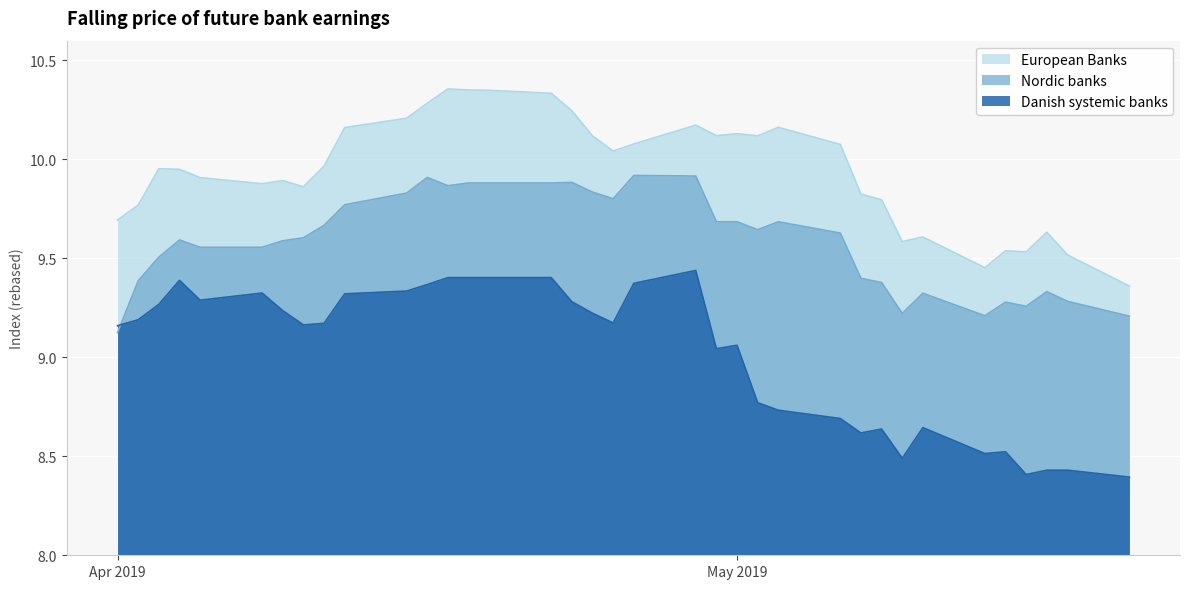

At 2019-04-09, list the series in order from smallest to largest.

Danish systemic banks, Nordic banks, European Banks